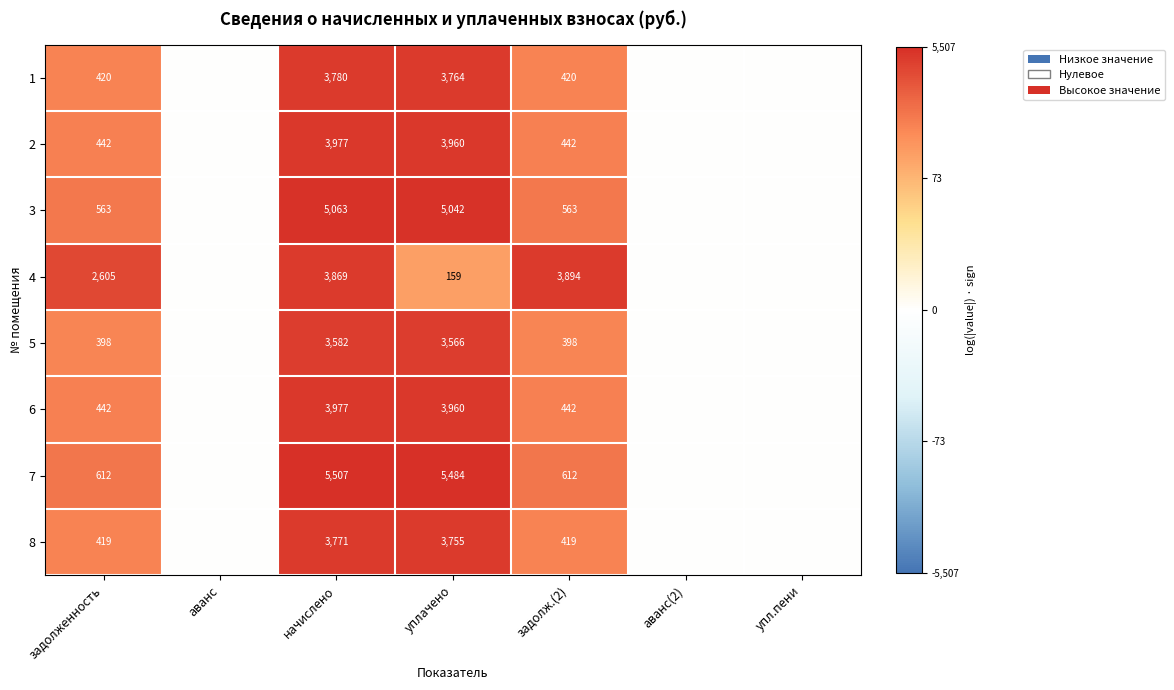

True or false: 6 has a value of 633 at задолж.(2).

False